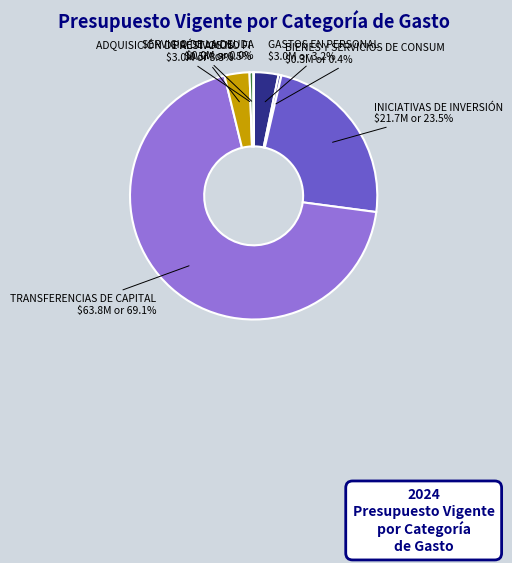

Is there any slice that represents more than half of the pie?

Yes